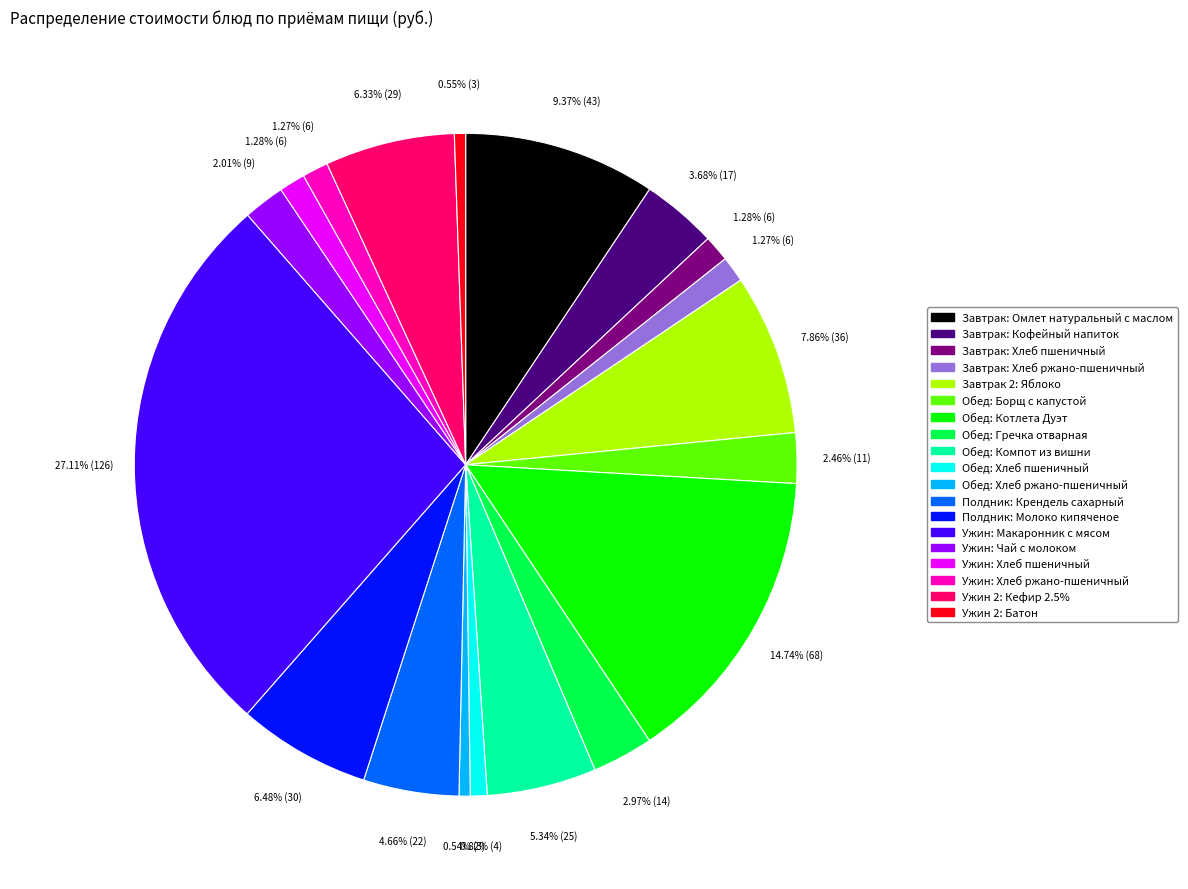

True or false: Обед: Котлета Дуэт accounts for 4% of the total.

False